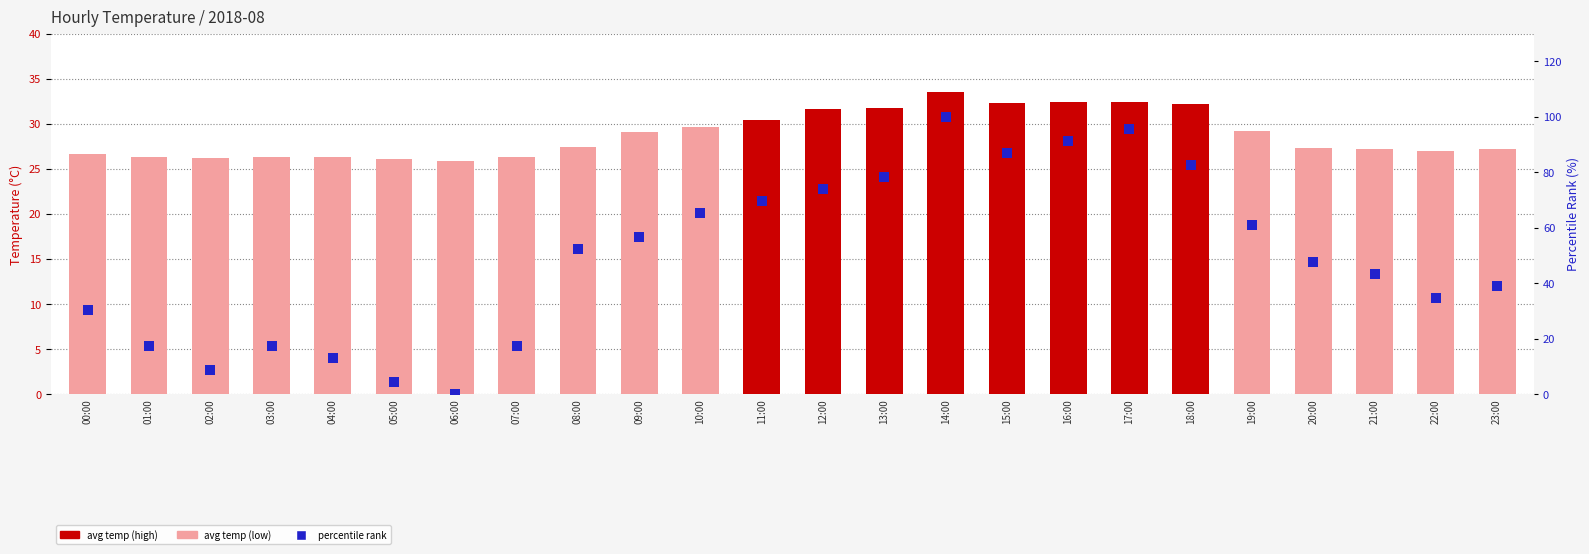

Is the value of avg temp at 19:00 greater than the value of percentile rank at 03:00?

Yes